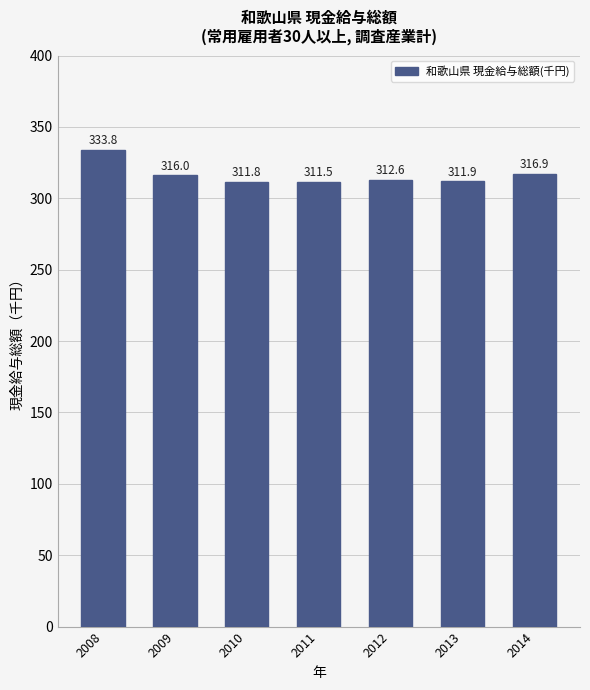

What is the sum of the values at 2013 and 2009?

627.9